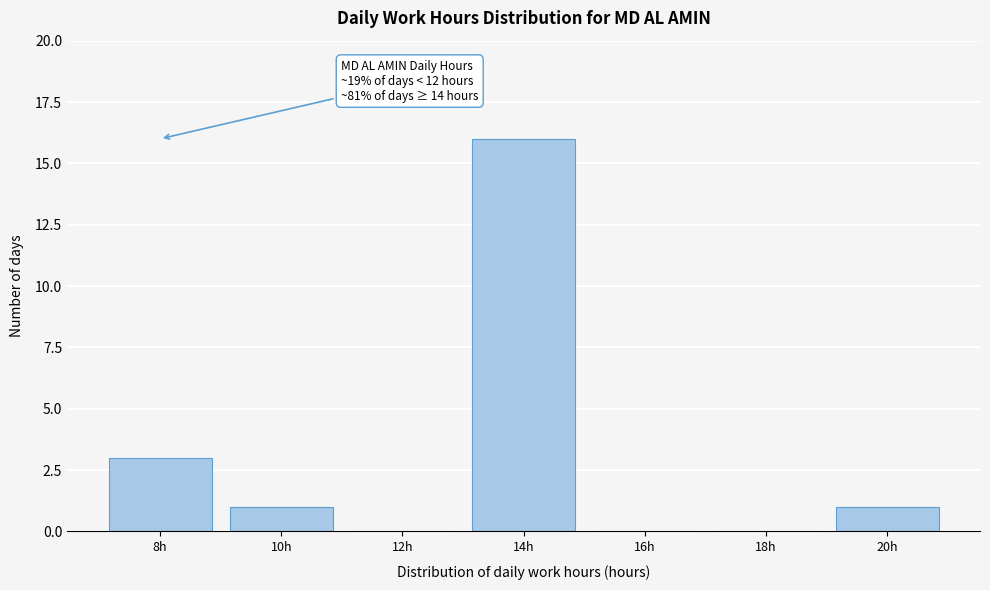

Reading left to right, what are all the values shown in this chart?

8h=3	10h=1	12h=0	14h=16	16h=0	18h=0	20h=1